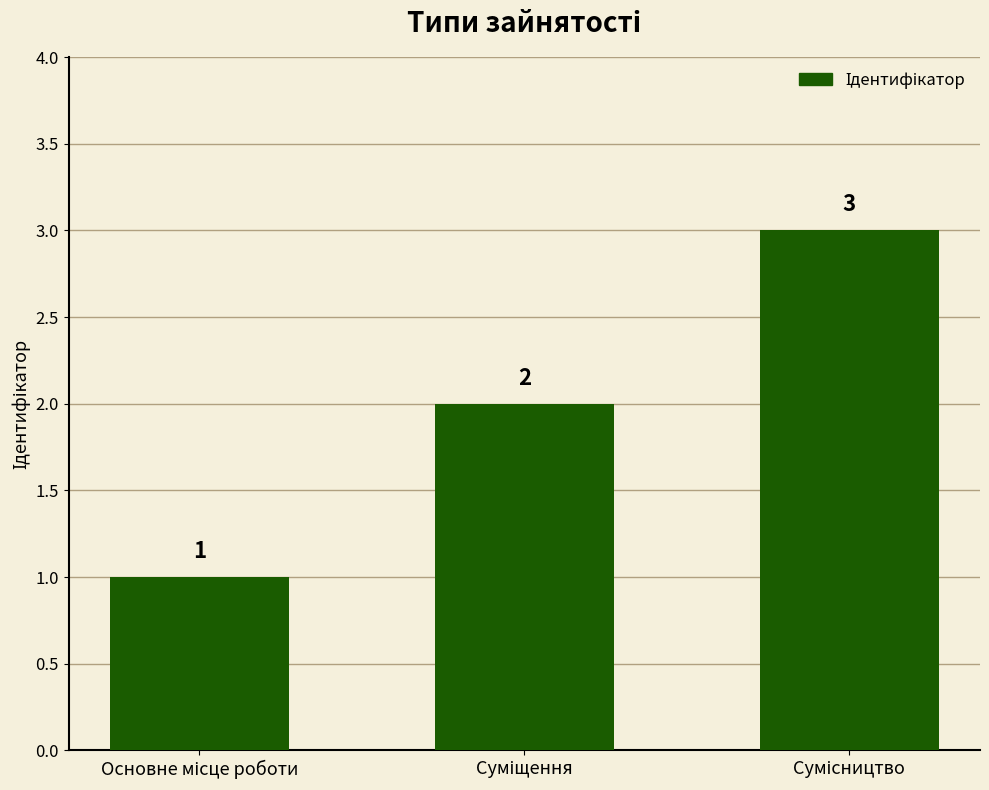

How many values are between 1 and 3?

3